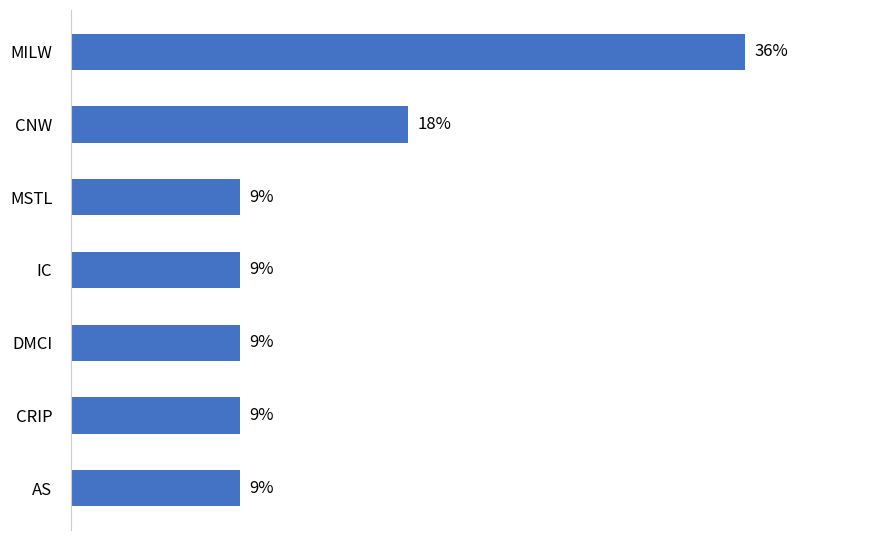

What is the label of the 6th bar from the top?

CRIP